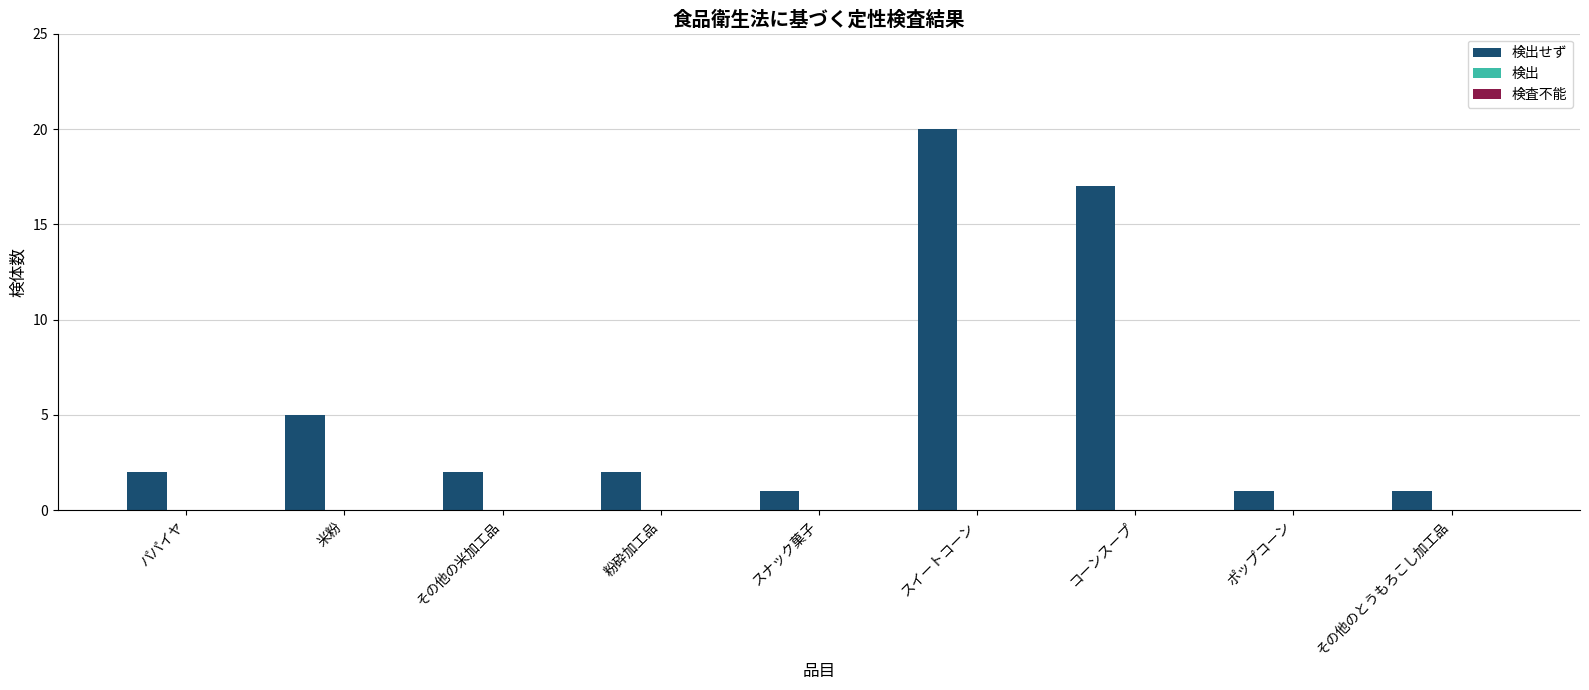

What is the greatest value displayed?

20